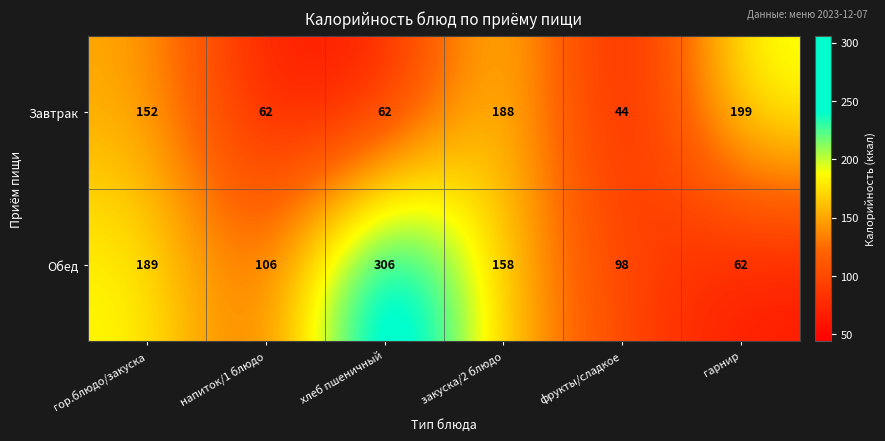

What is the sum of all Обед values?

919